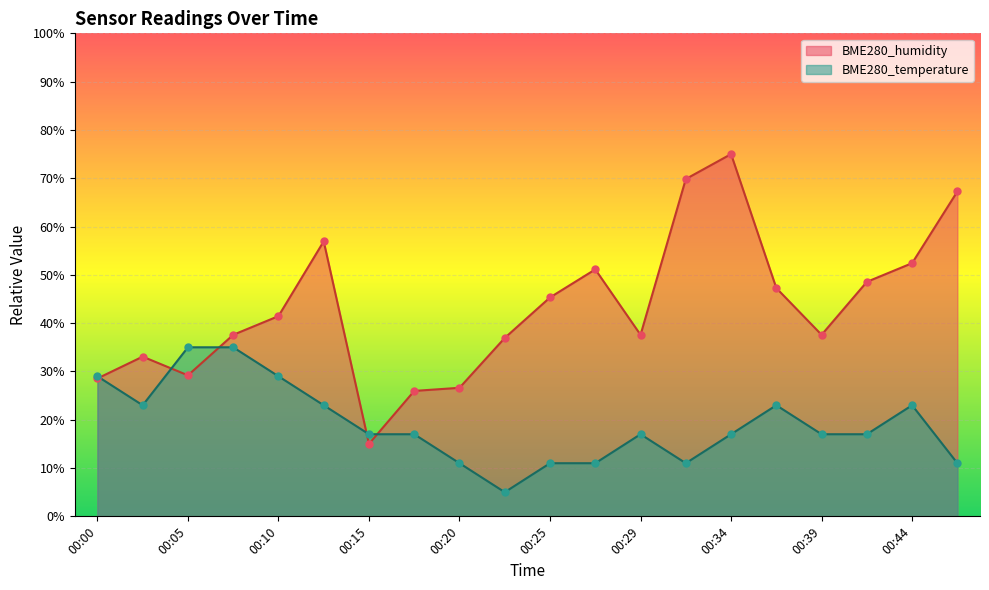

Which series has the largest total across all categories?

BME280_humidity